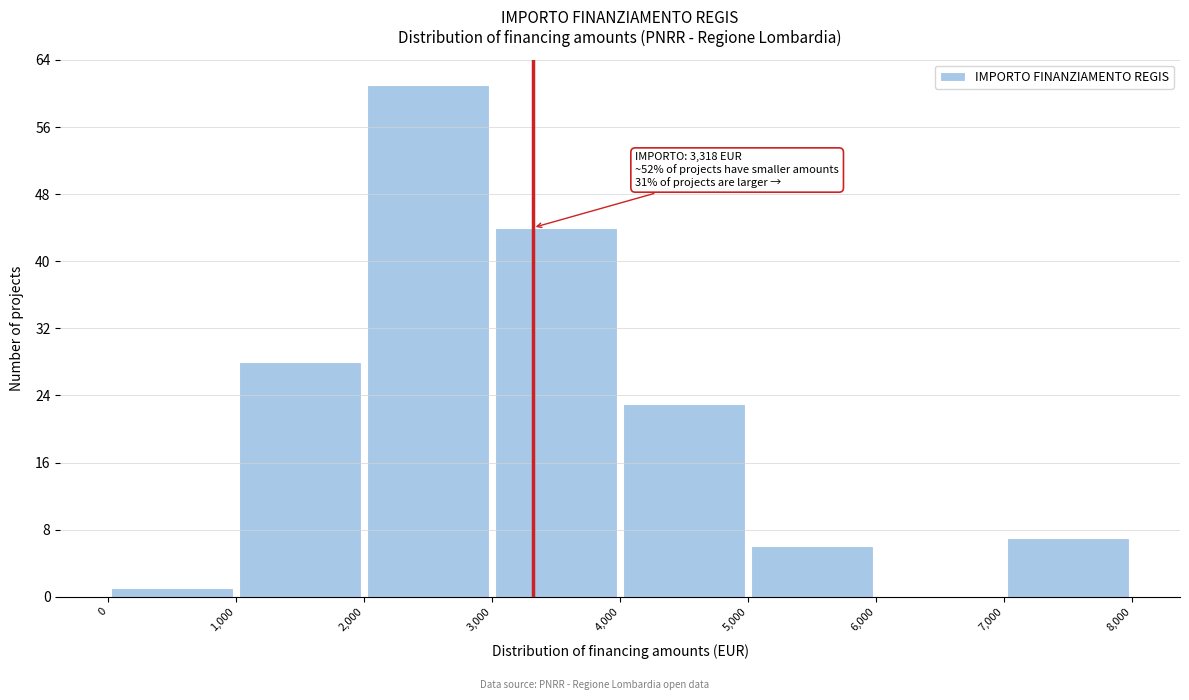

Over which range of the x-axis is the bar tallest?

2,000 to 3,000